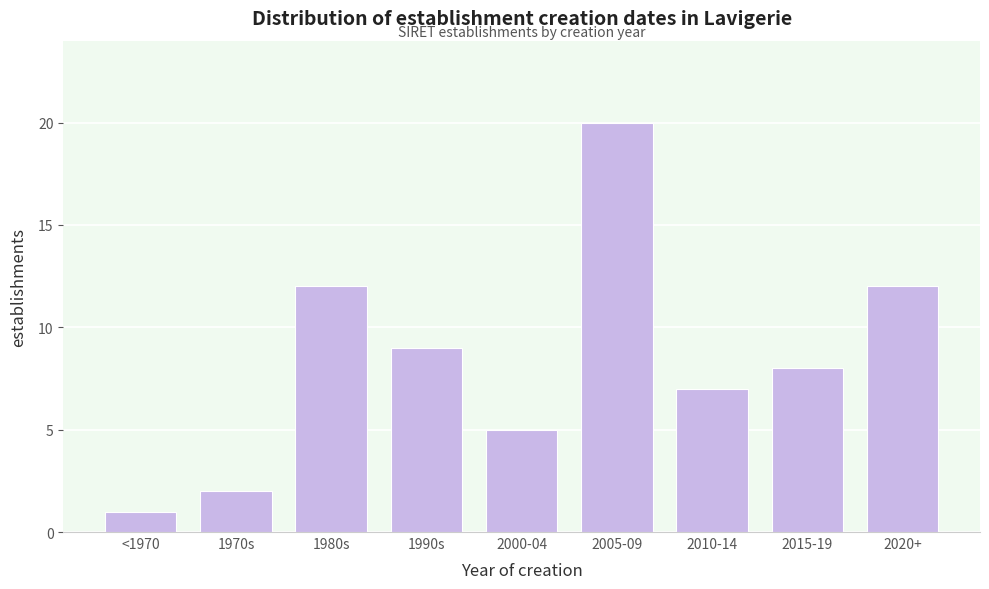

Reading left to right, extract all data points from this chart.

<1970=1	1970s=2	1980s=12	1990s=9	2000-04=5	2005-09=20	2010-14=7	2015-19=8	2020+=12